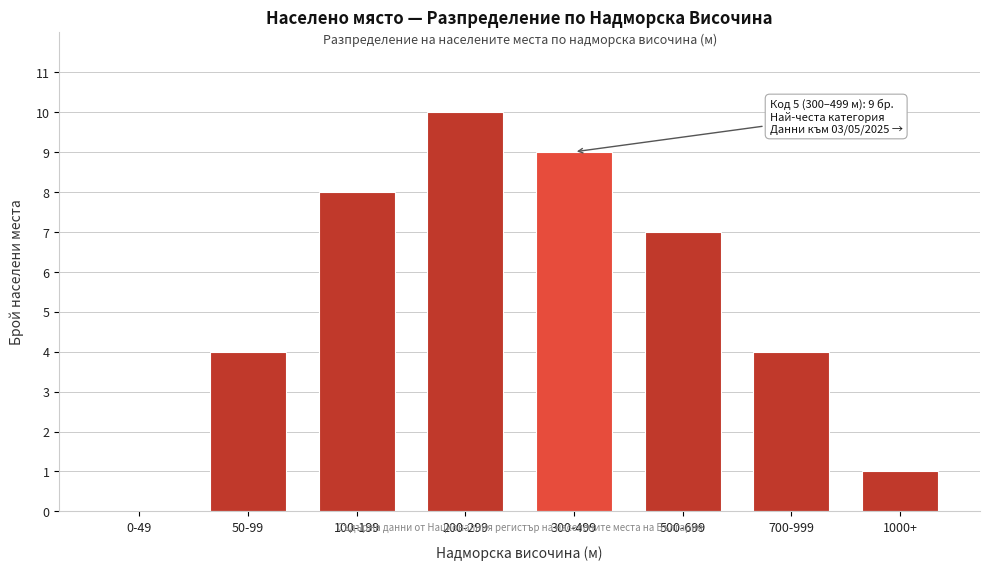

Reading left to right, list all the values displayed in this chart.

0-49=0	50-99=4	100-199=8	200-299=10	300-499=9	500-699=7	700-999=4	1000+=1